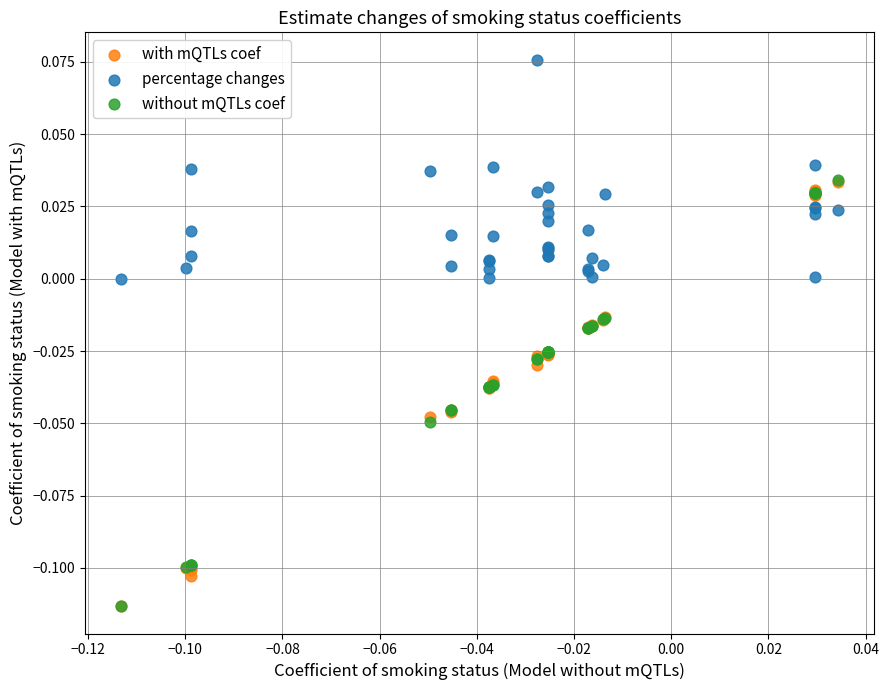

What are all the series names shown in the legend?

with mQTLs coef, percentage changes, without mQTLs coef